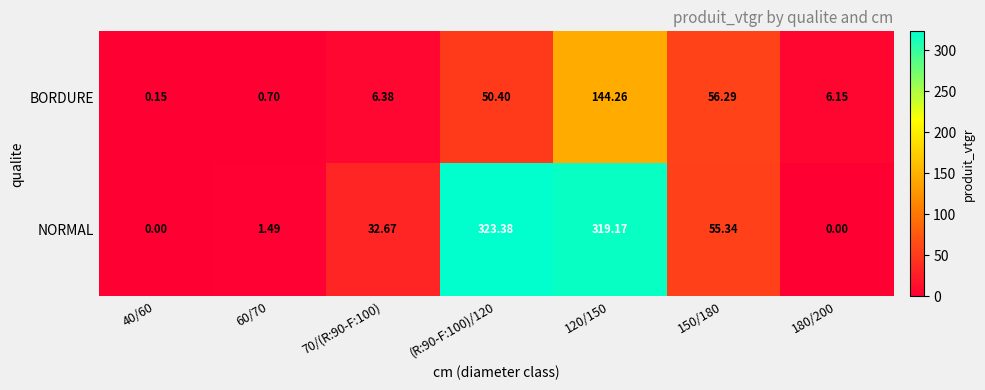

How many values in the NORMAL series are below 32?

3